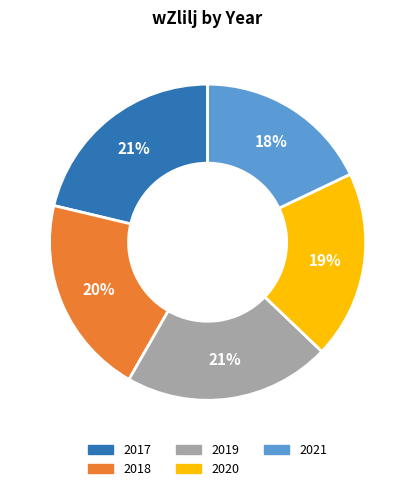

To the nearest percent, what is the average slice percentage?

20%